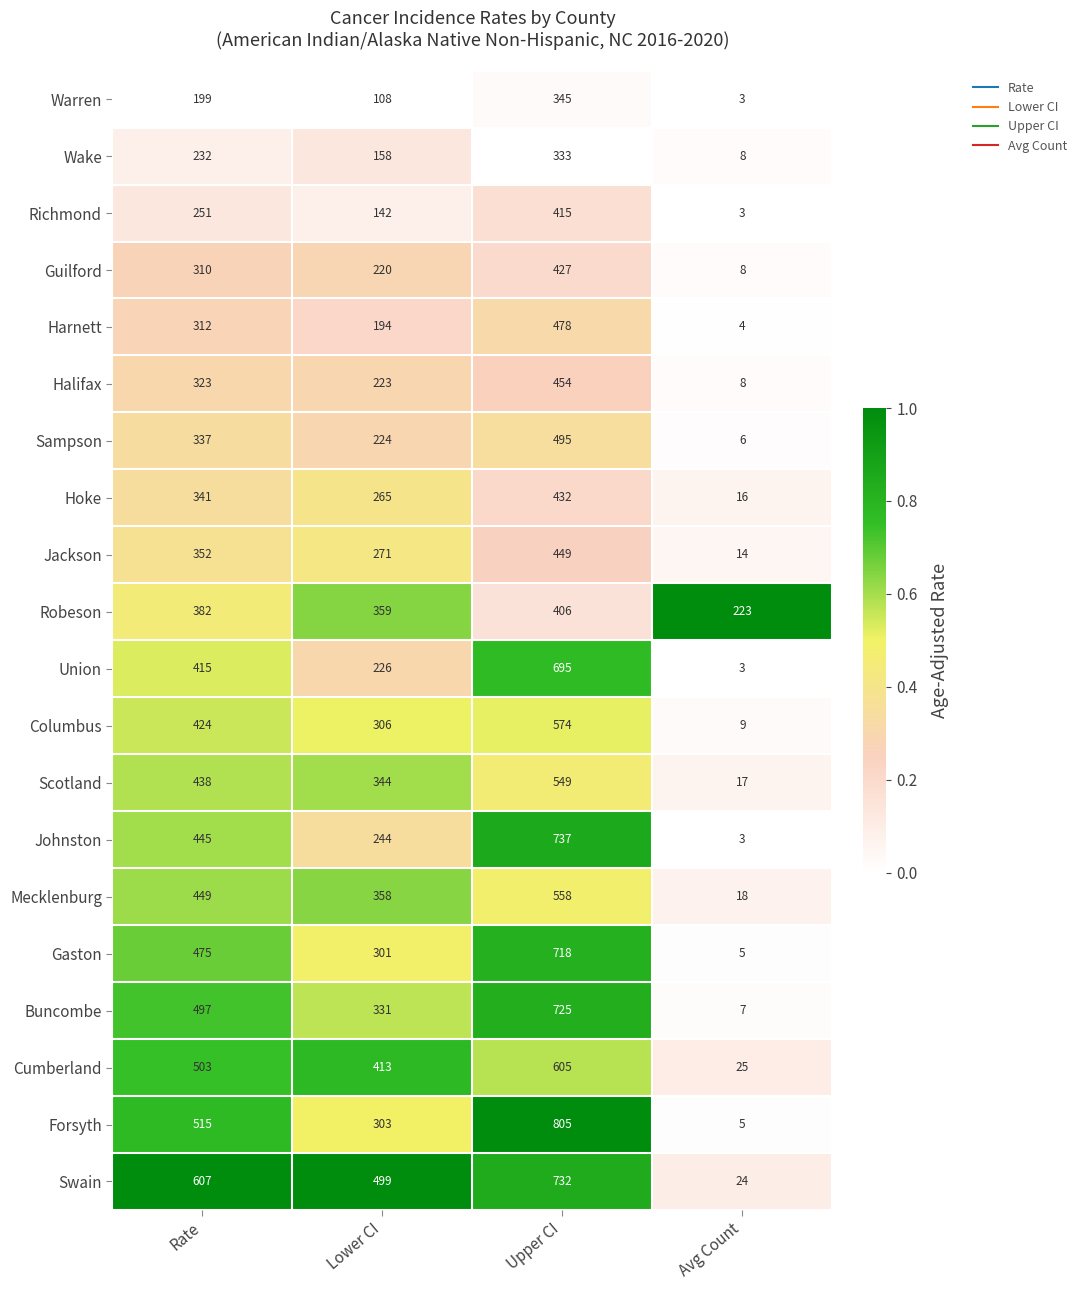

What is the spread (max minus min) of values at Avg Count?

220